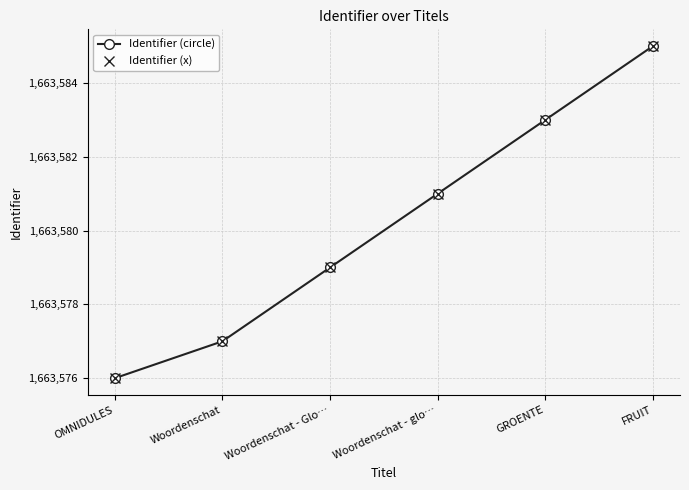

Is this an area chart (filled region under the line)?

No